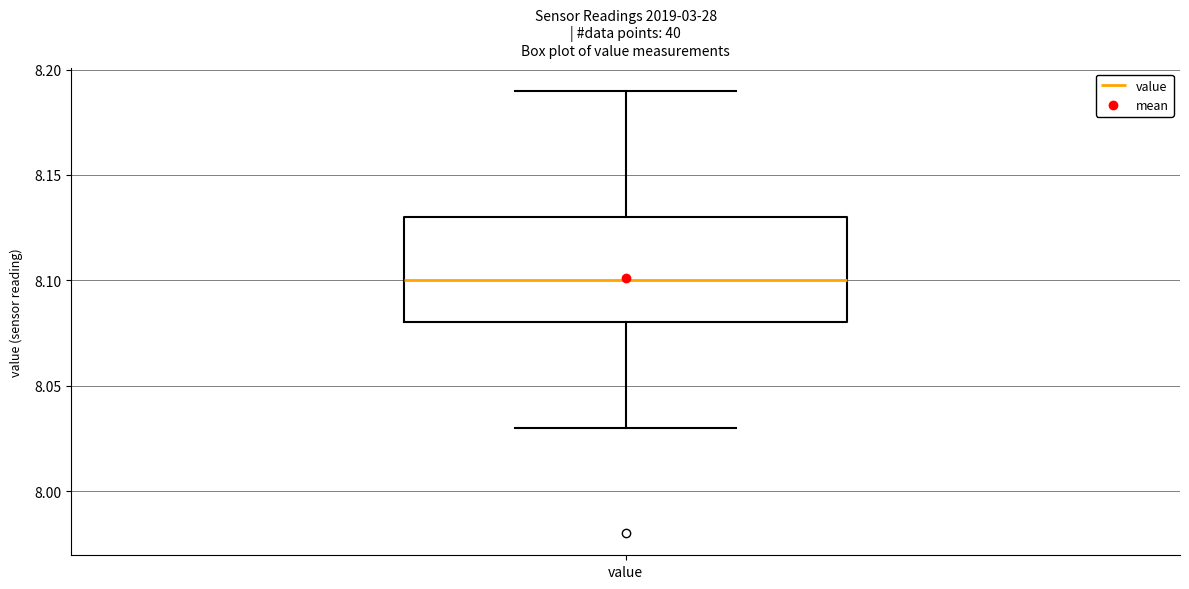

Read this box plot against the y-axis: the position of the median line, the range covered by the box, and the ends of both whiskers. The values are not printed on the chart, so give them approximately, as read against the axis.

median 8.10, box 8.08 to 8.13, whiskers 8.03 to 8.19